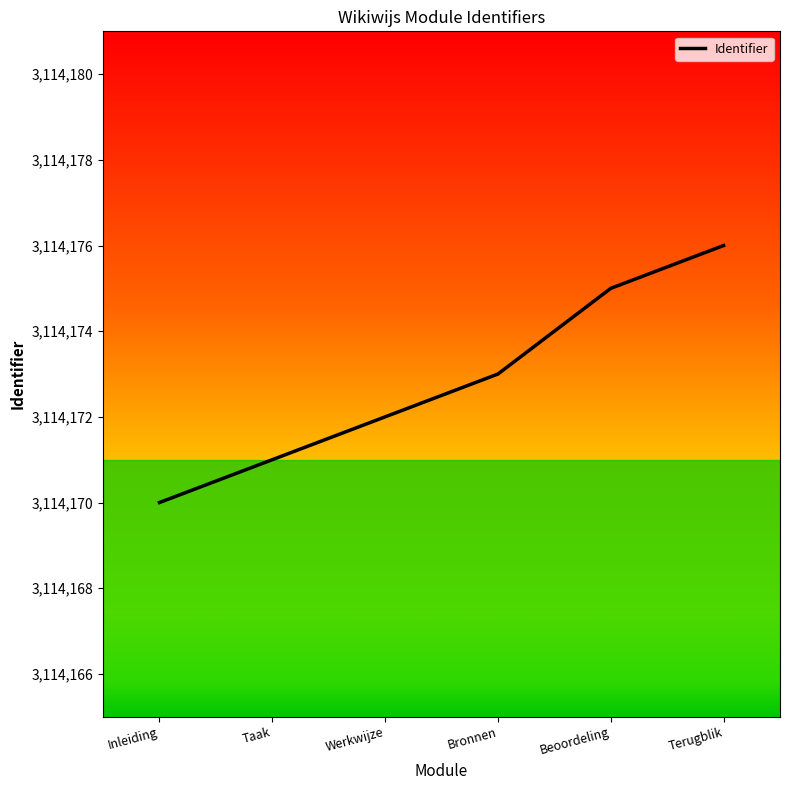

True or false: there are more than 1 points higher than both neighbors.

False